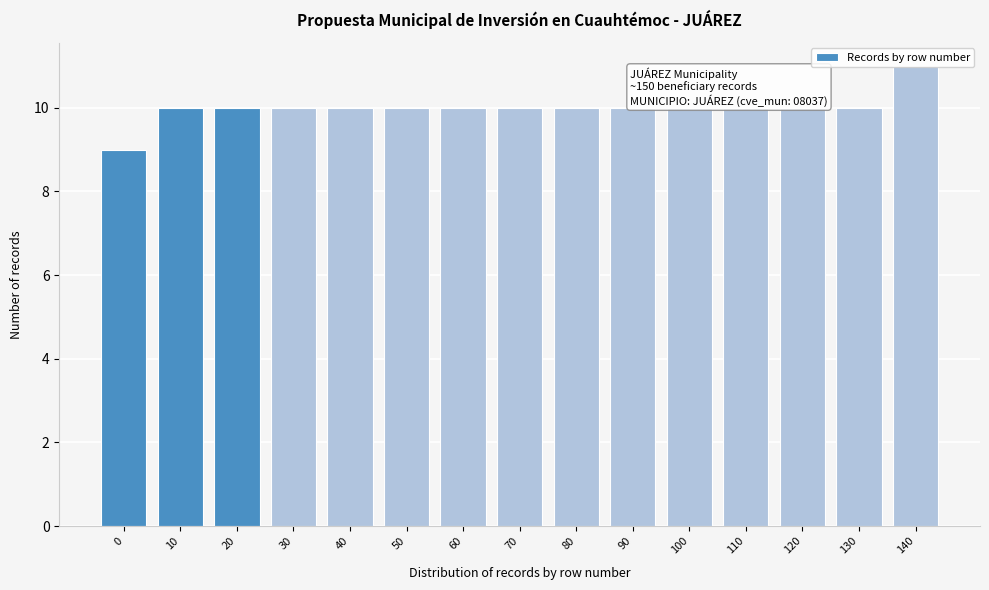

What is the greatest value displayed?

11